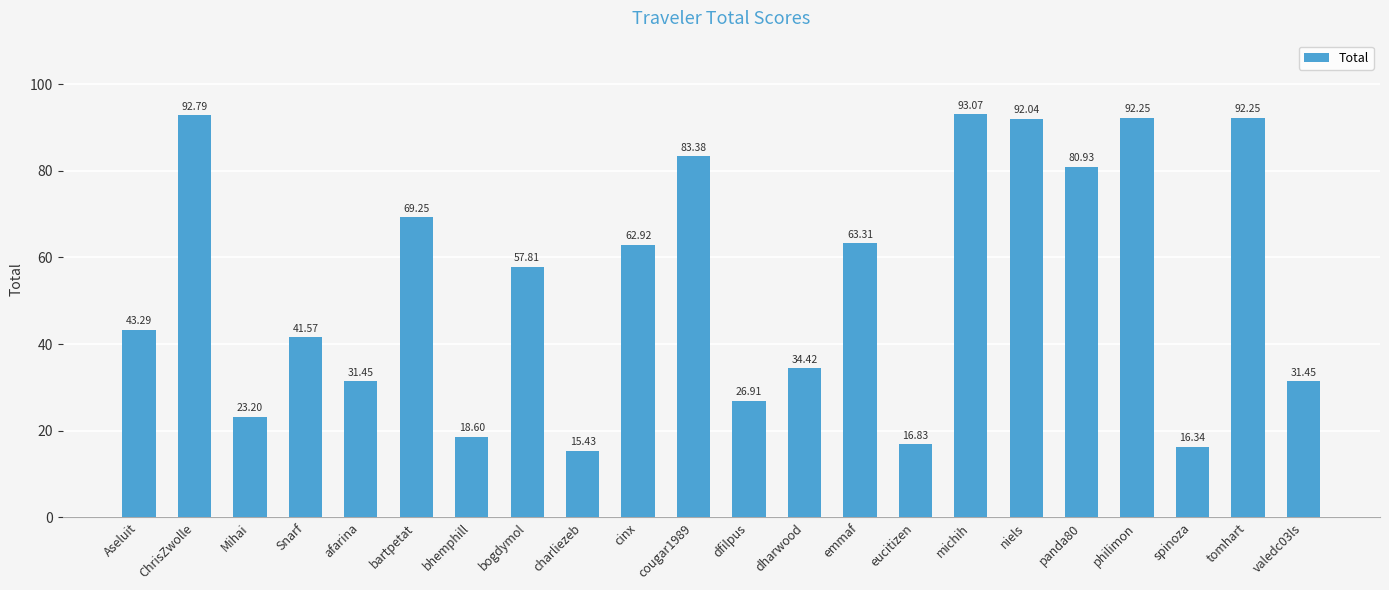

The chart shows a value of 35.1 at philimon. True or false?

False